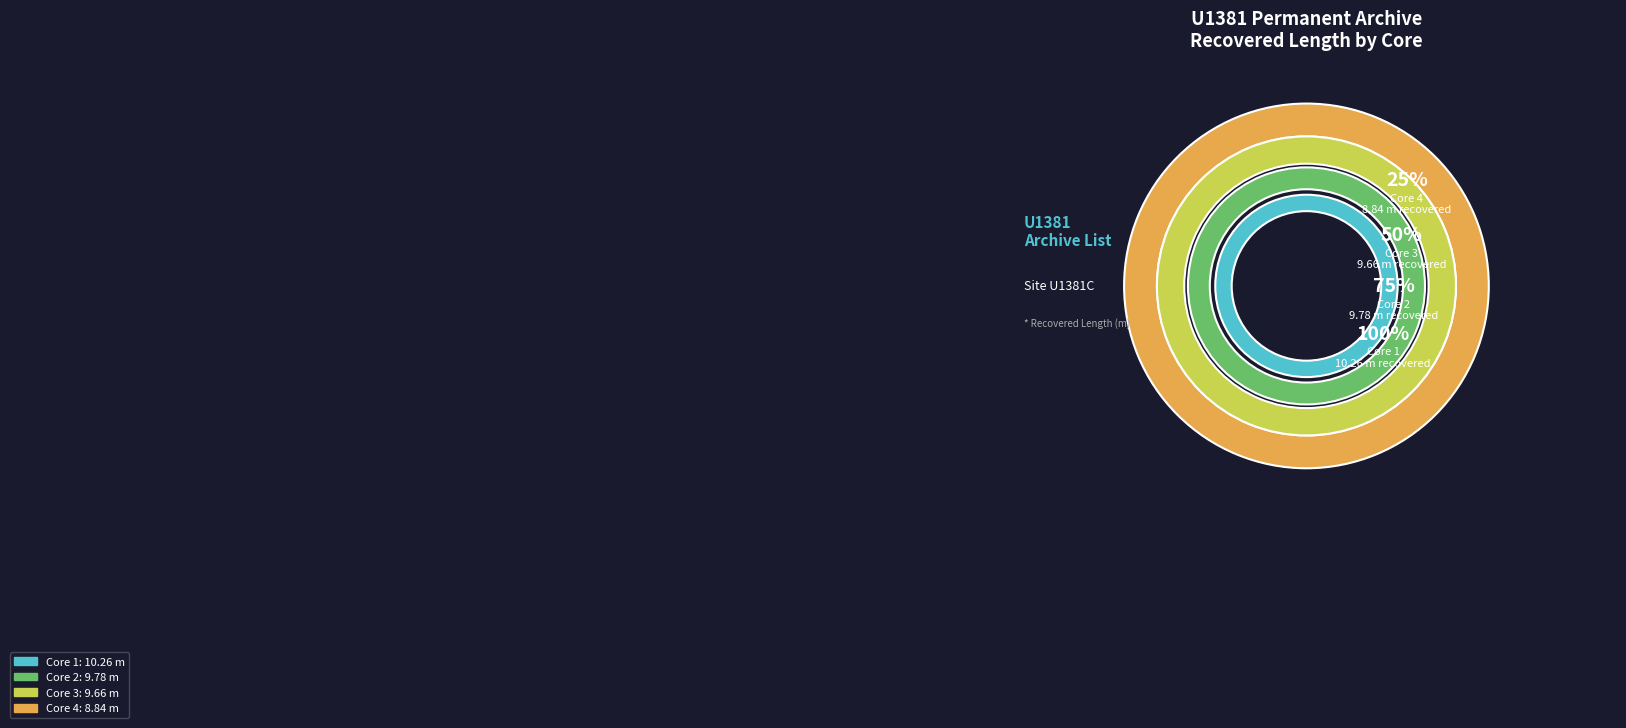

To the nearest percent, what is the average slice percentage?

25%